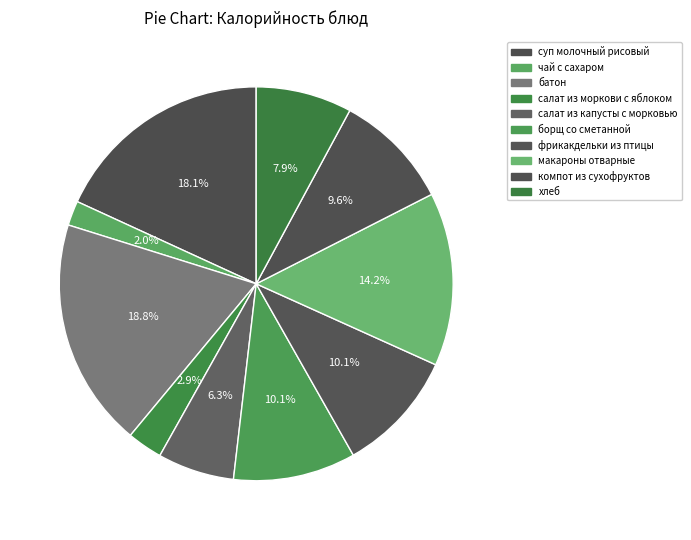

To the nearest percent, what is the average slice percentage?

10%